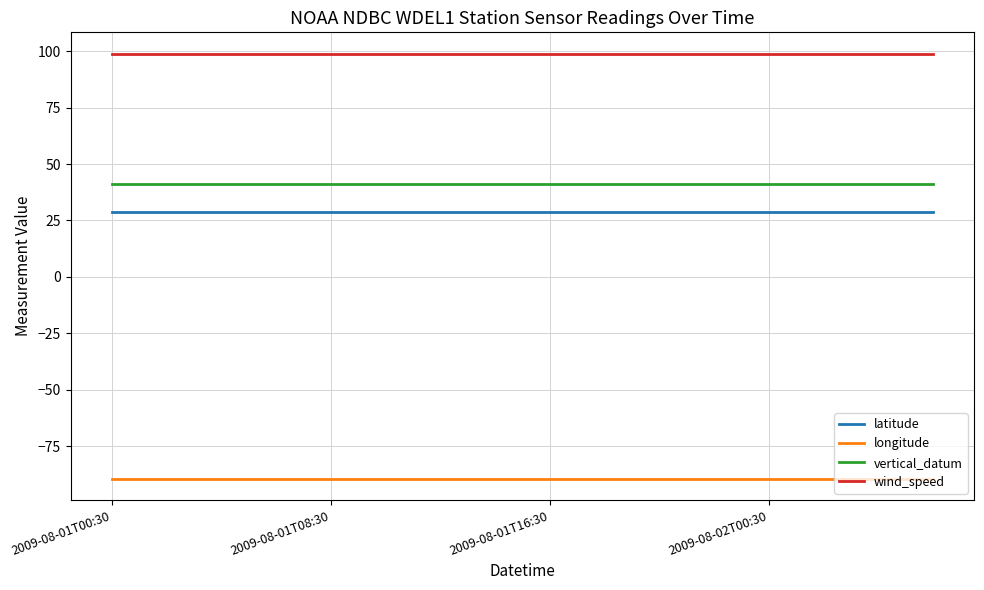

Rank the series by their maximum value, from highest to lowest.

wind_speed, vertical_datum, latitude, longitude